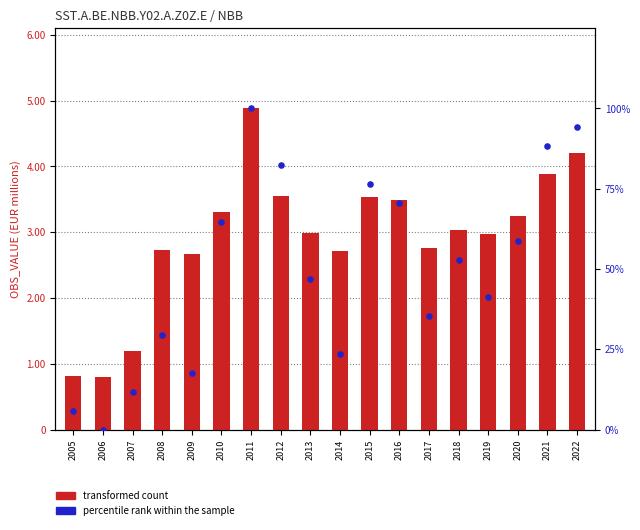

What are all the series names shown in the legend?

transformed count, percentile rank within the sample